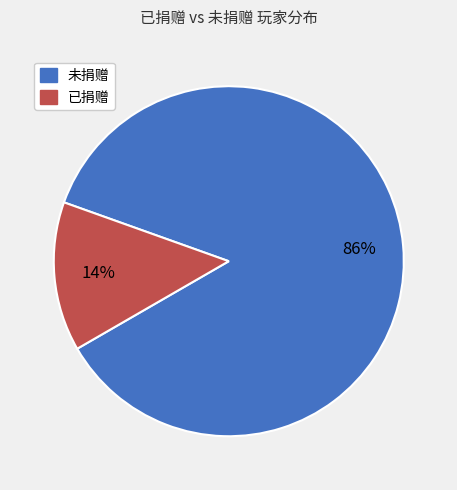

To the nearest percent, what is the difference between the largest and smallest slice percentages?

72%